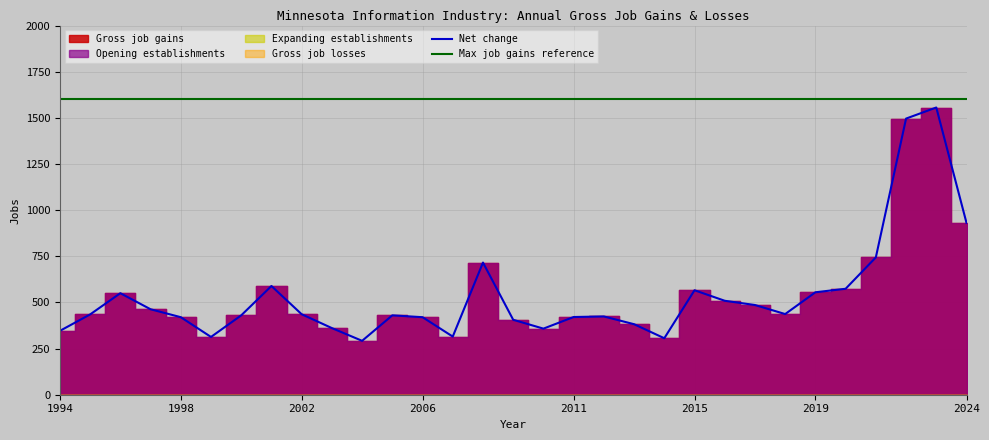

The value of Net change at 2024 is 557. True or false?

False